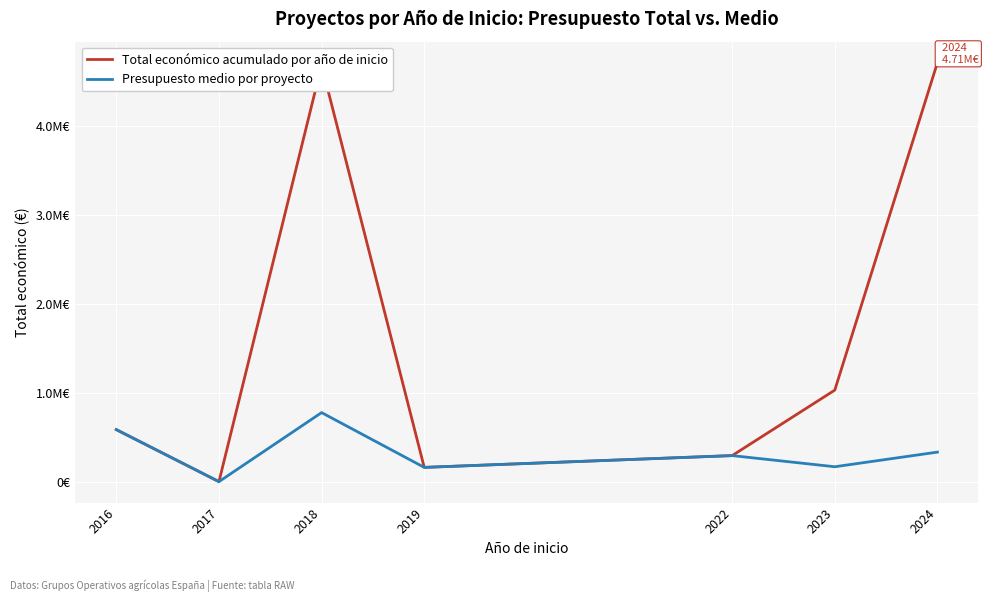

Does the chart display data point markers on the line(s)?

No